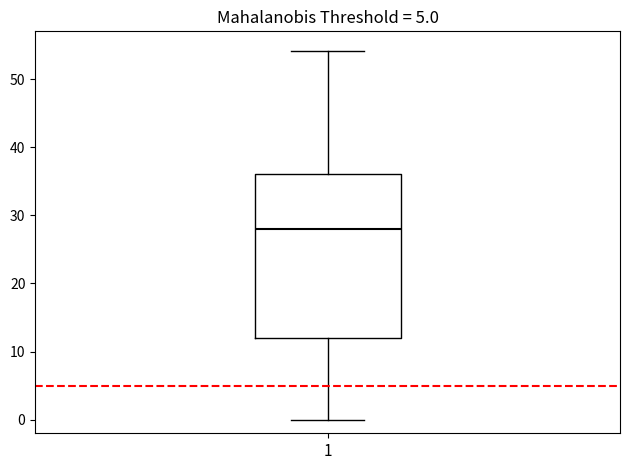

Where does the lower whisker of the box at x = 1 end on the y-axis? The values are not printed on the chart, so give them approximately, as read against the axis.

0